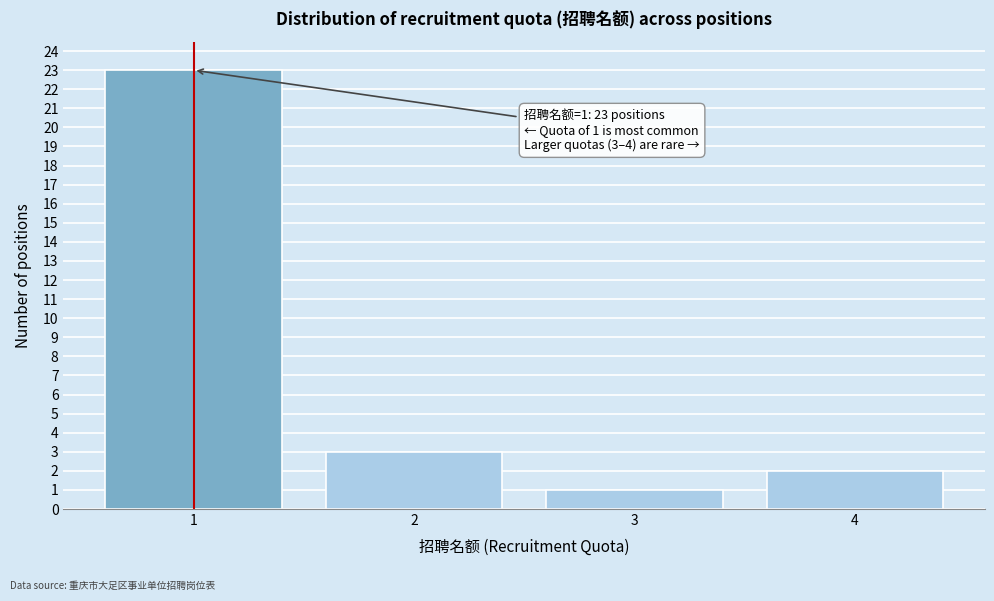

Over which range of the x-axis is the bar tallest?

0.5 to 1.5